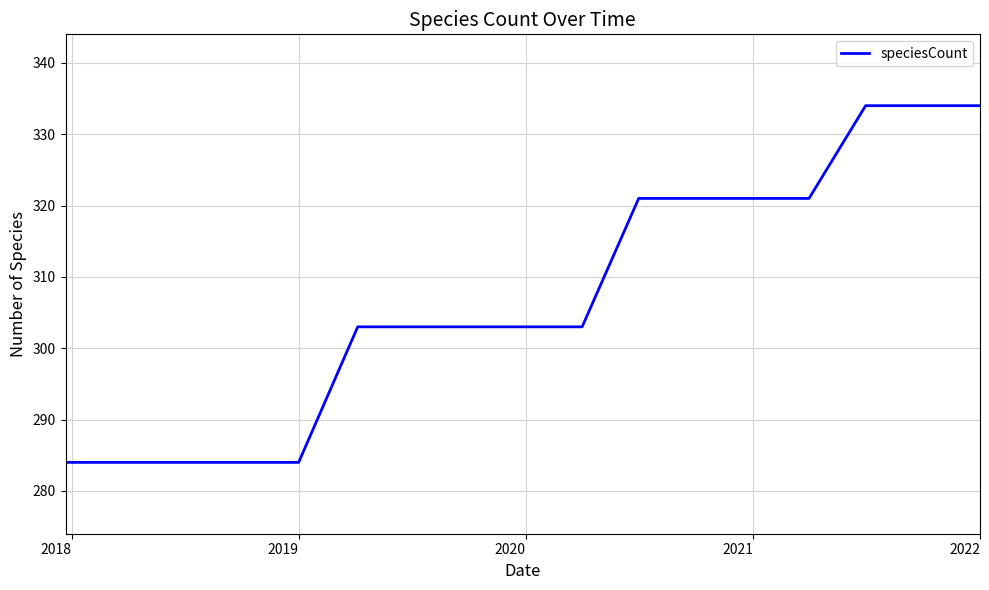

What is the maximum value shown in the chart?

334